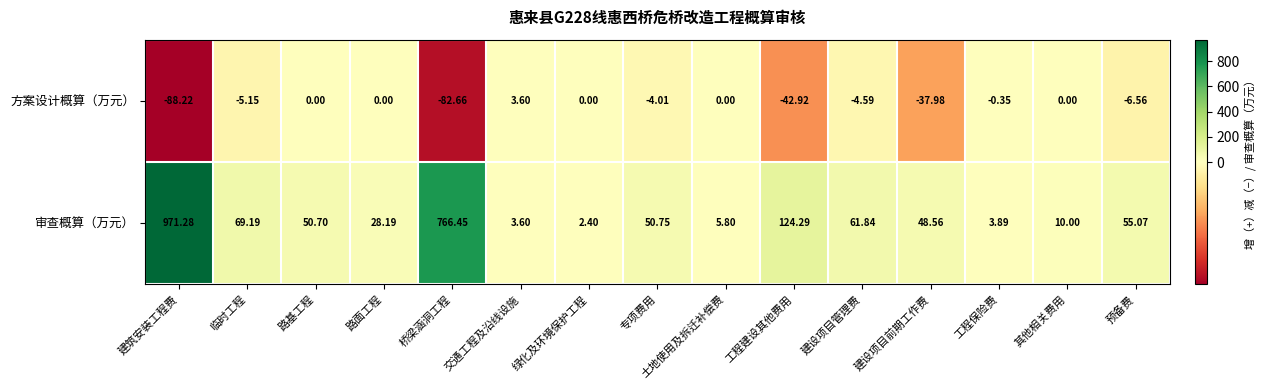

Rank the series at 建筑安装工程费 from highest to lowest value.

审查概算（万元）, 方案设计概算（万元）